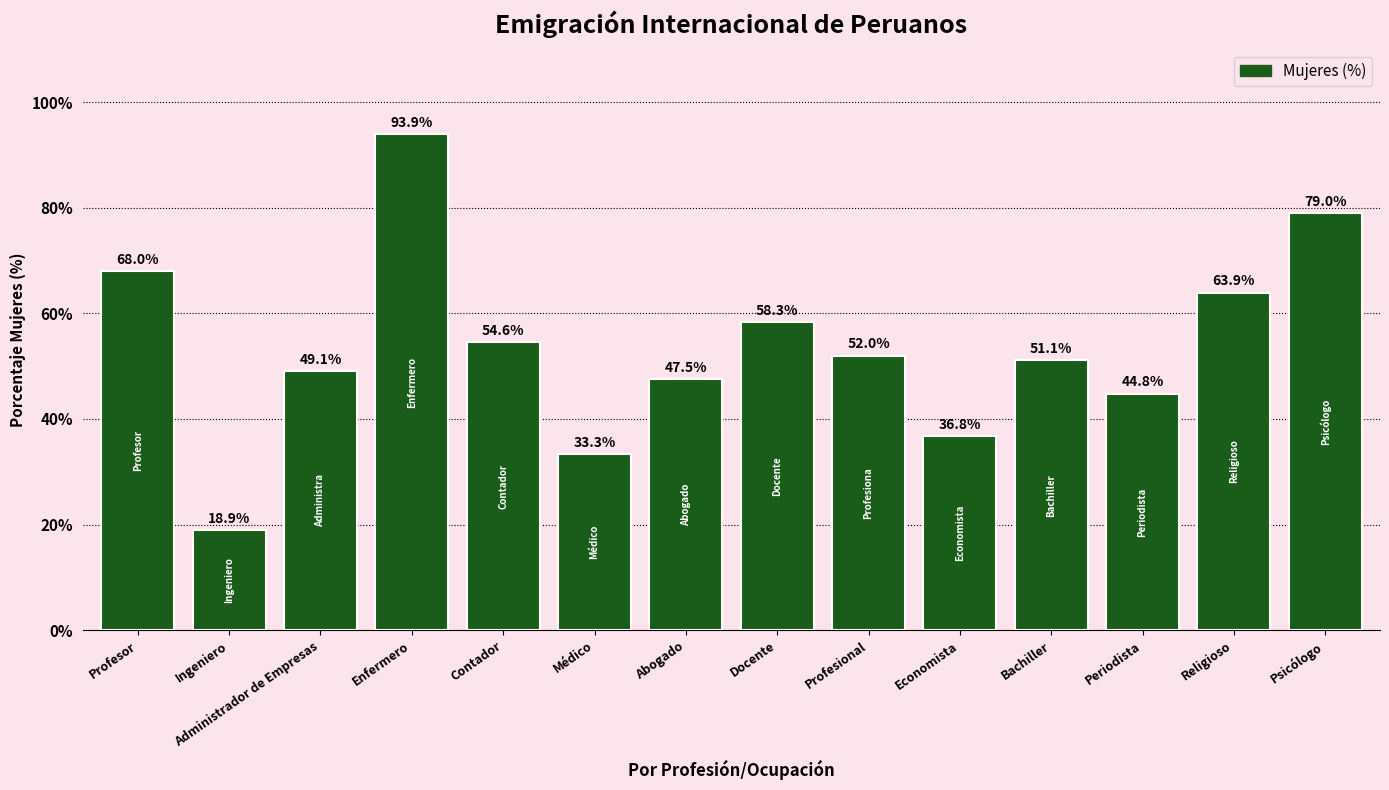

What is the label of the 13th bar from the left?

Religioso